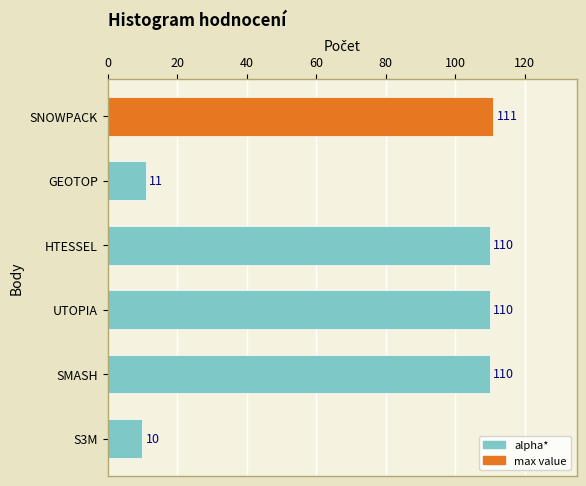

The value at SMASH is 76. True or false?

False